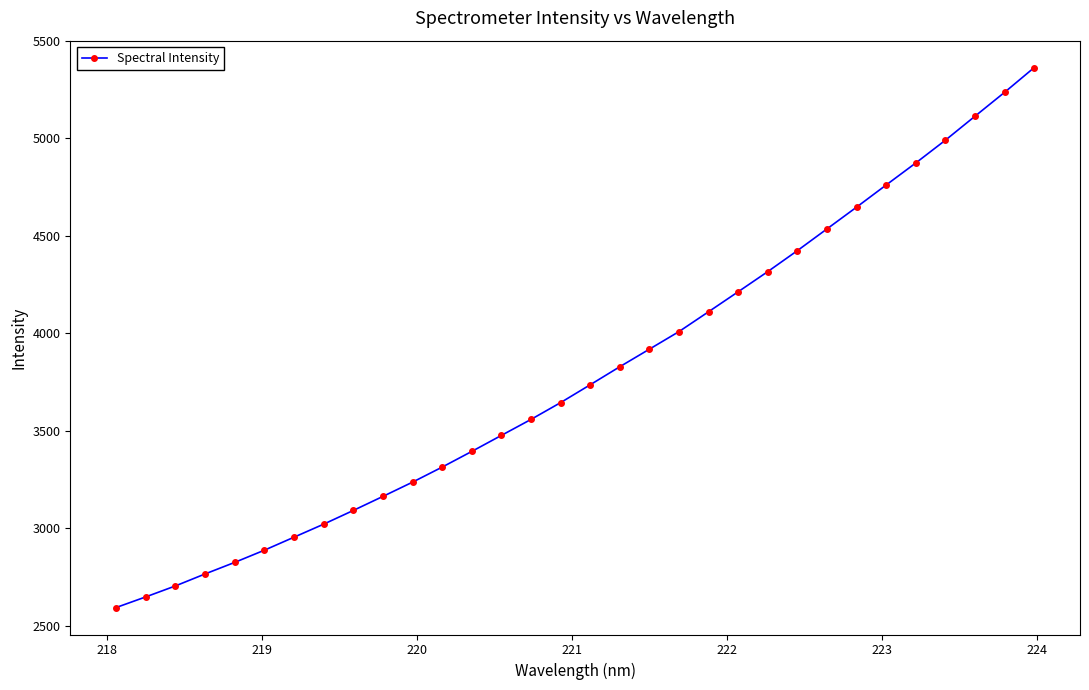

What is the value of the 4th point from the left?

2766.0